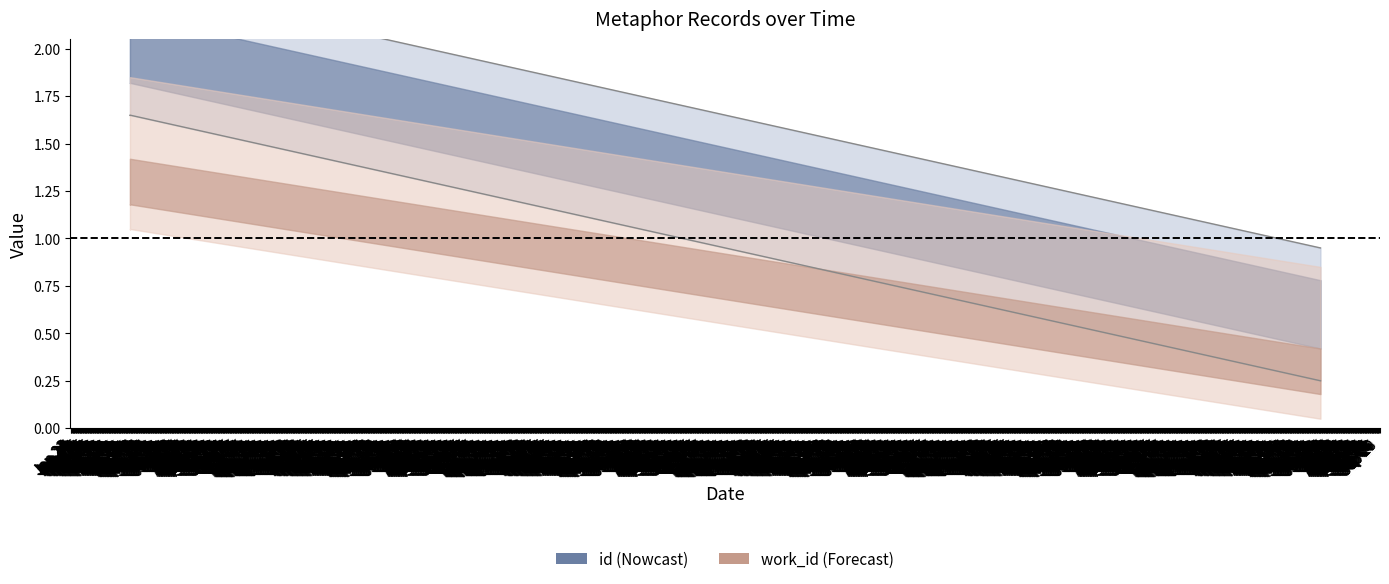

What is the sum of all id values?

3.5